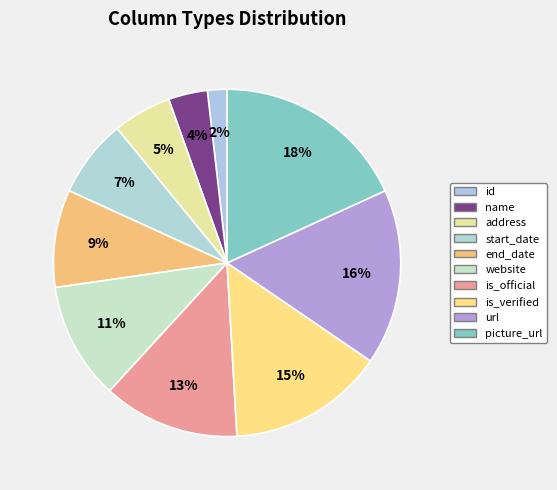

Is there any slice that represents more than half of the pie?

No